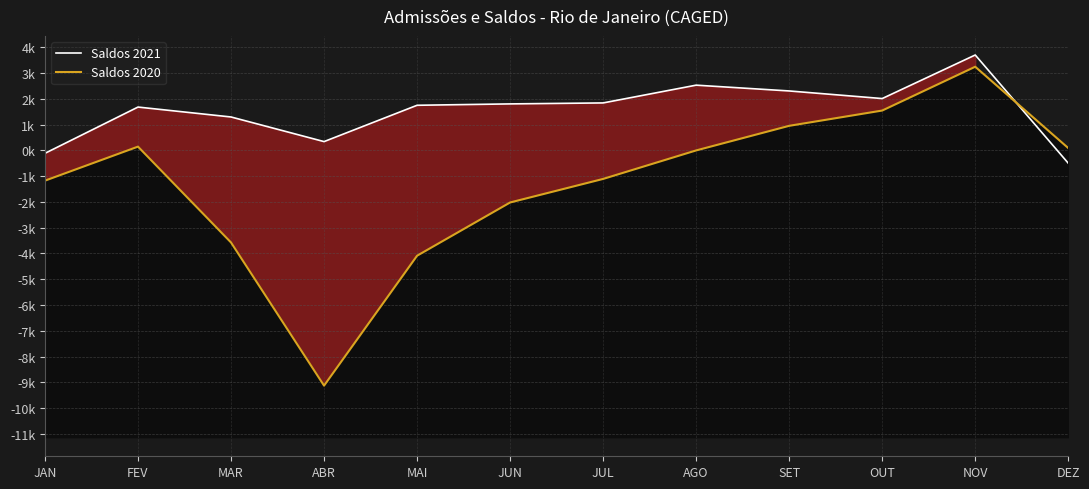

How many interior local valleys does the Saldos 2020 series have?

1